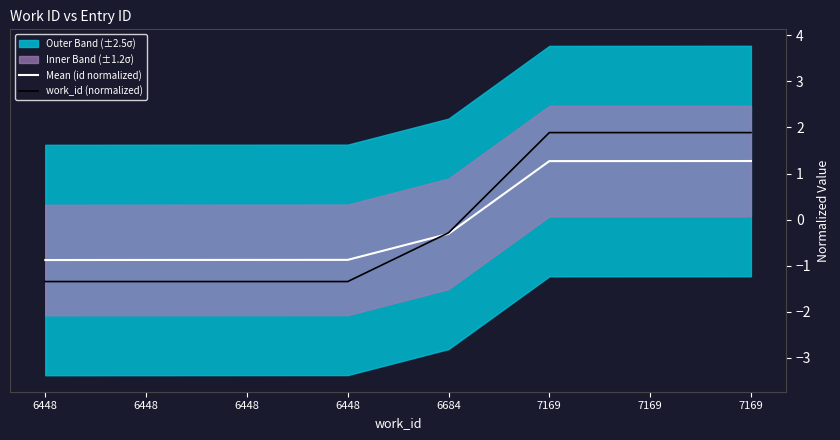

Which label corresponds to the smallest value in the chart?

6448